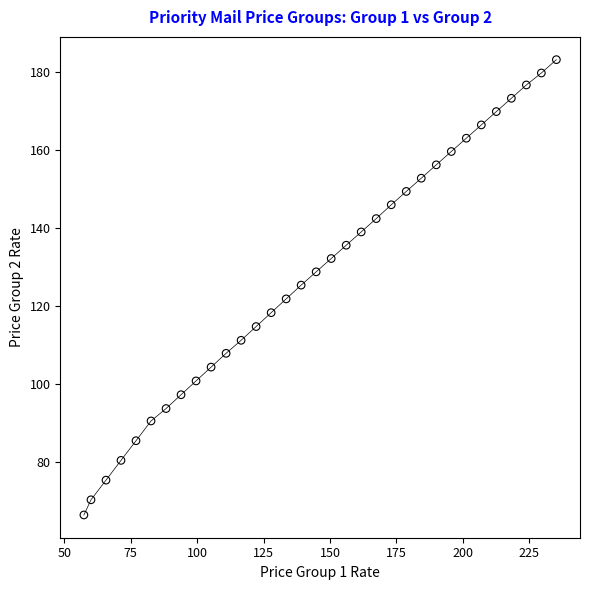

What is the range of Y values (max minus min)?

116.8